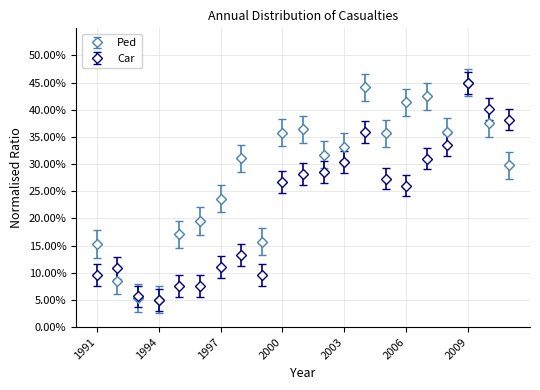

What are all the series names shown in the legend?

Ped, Car